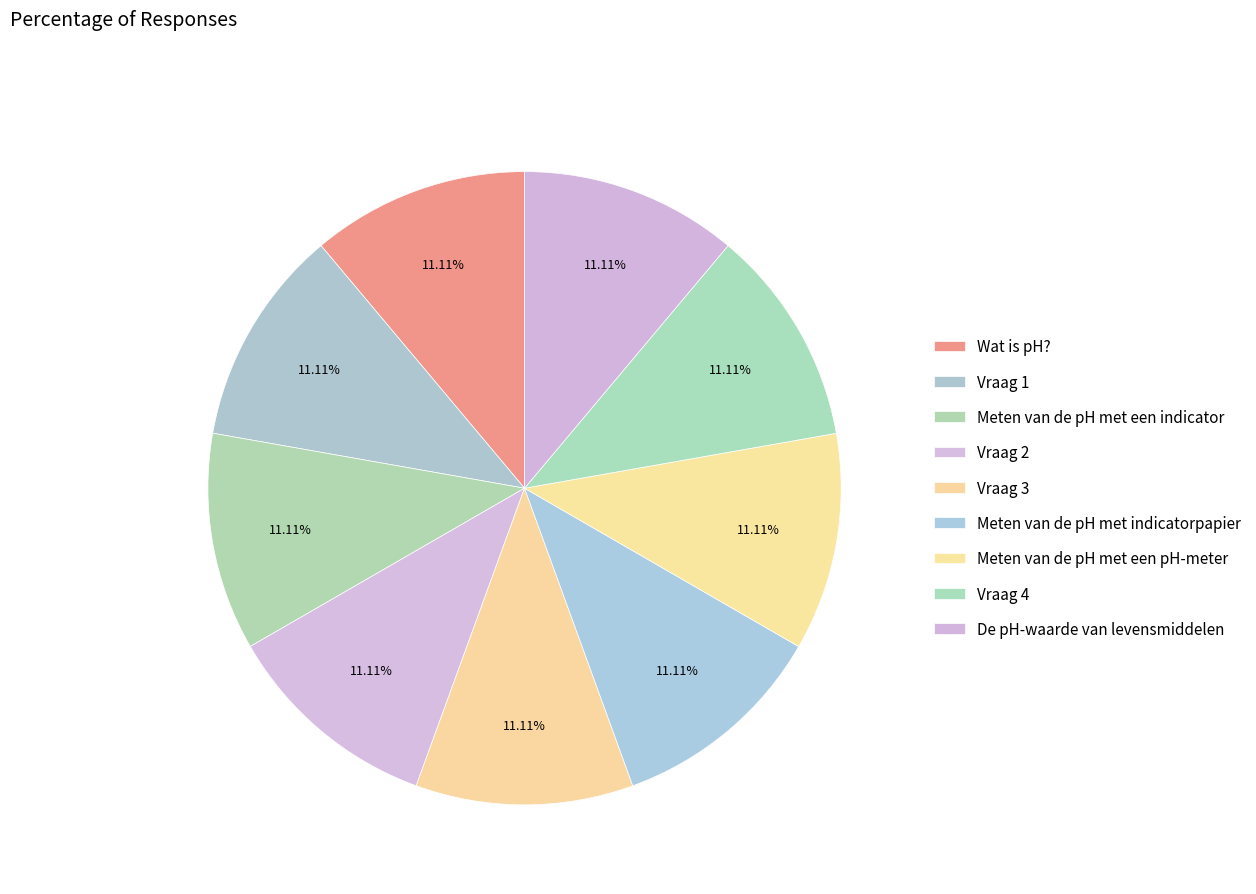

How many slices are in this pie chart?

9